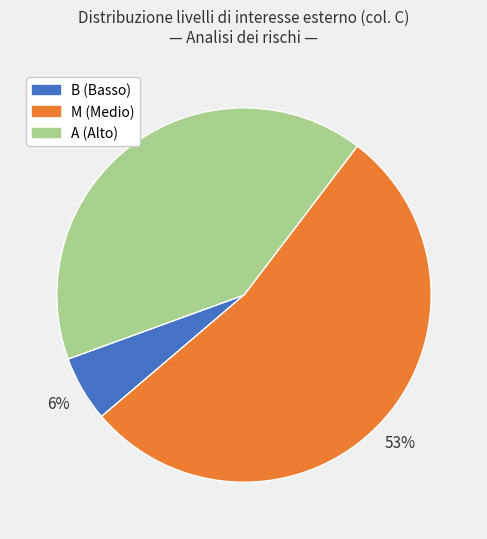

Approximately how many times larger is the value at A (Alto) compared to M (Medio)?

0.8